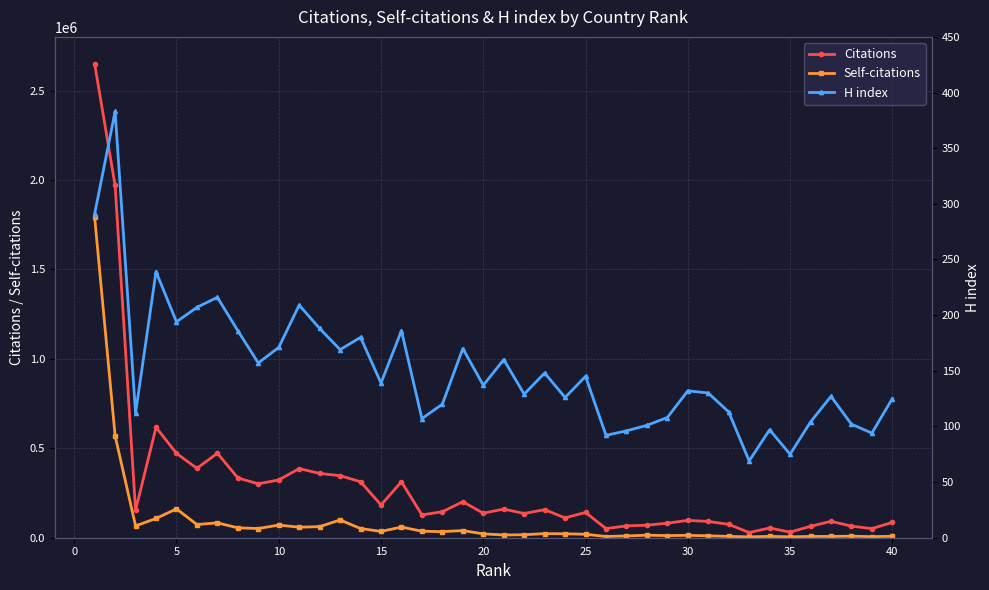

True or false: Citations has more than 2 interior local peaks.

True